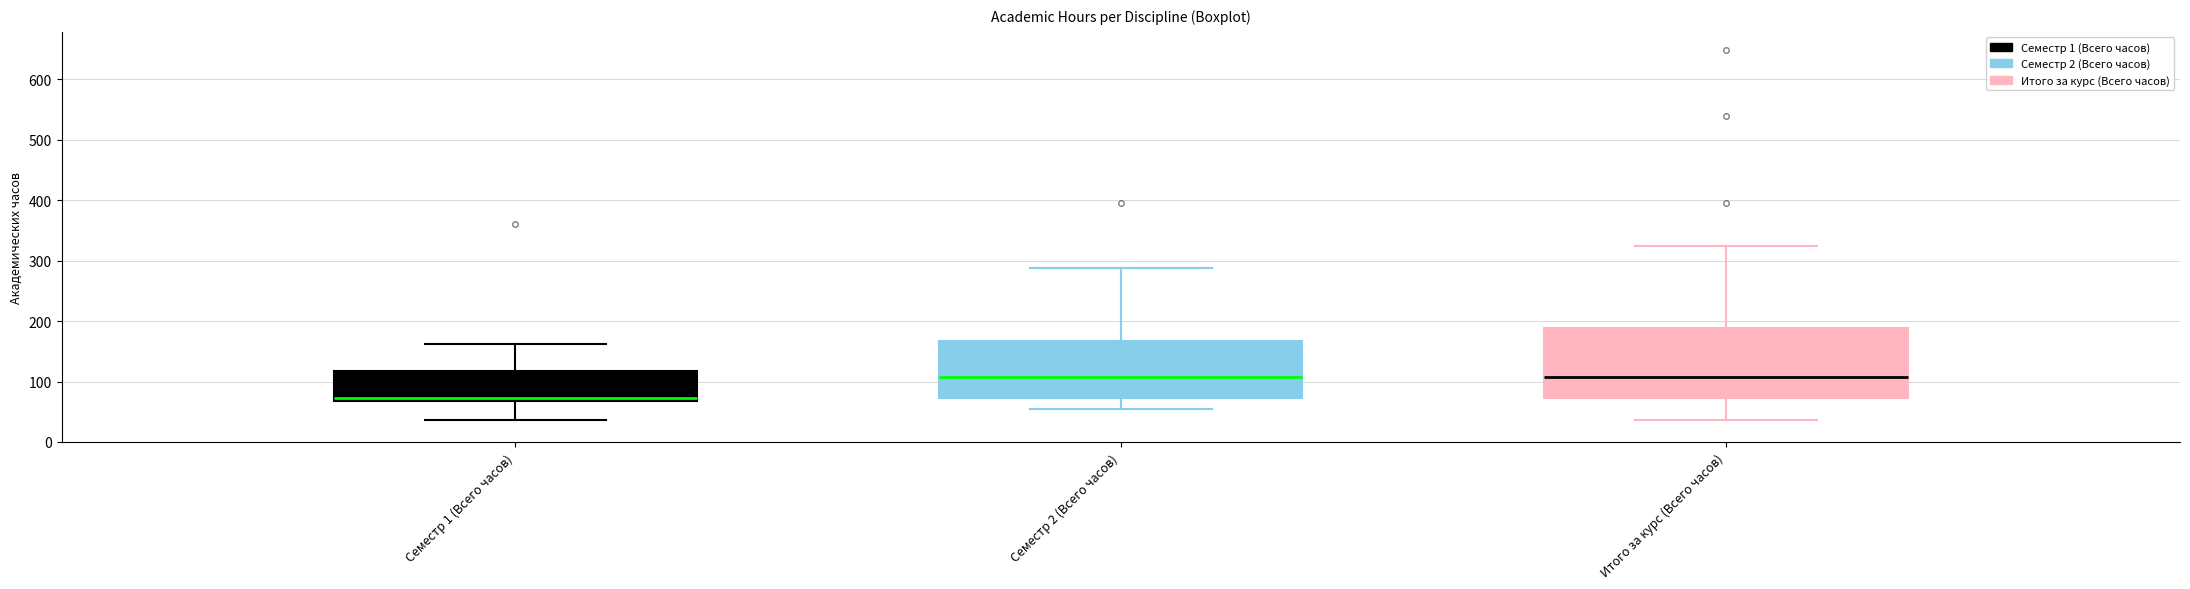

Comparing the boxes themselves (not the whiskers), which one is the tallest?

Итого за курс (Всего часов)